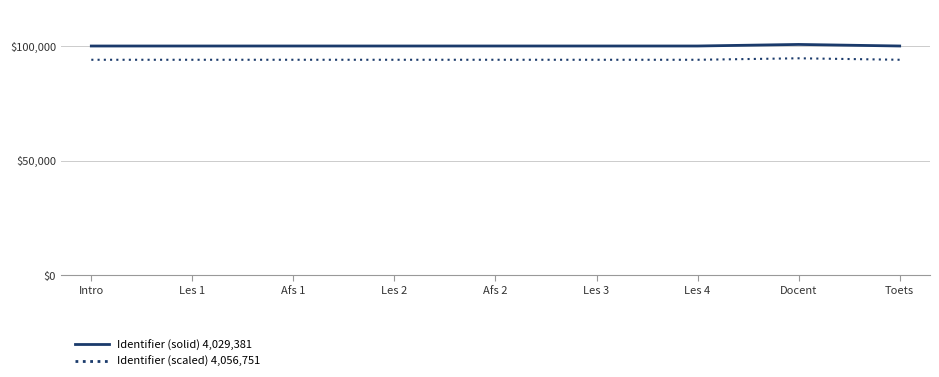

What is the highest value of the Identifier (solid) 4,029,381 series?

100682.5